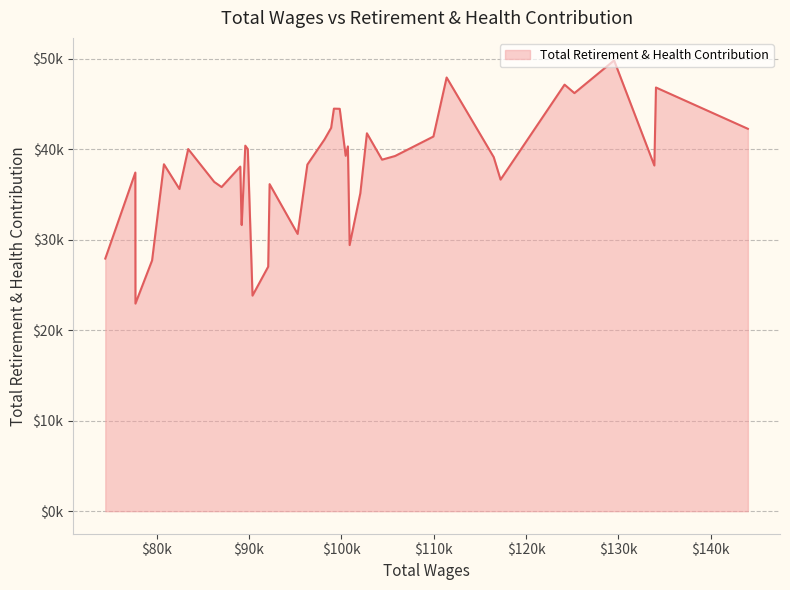

Does the chart display data point markers on the line(s)?

No